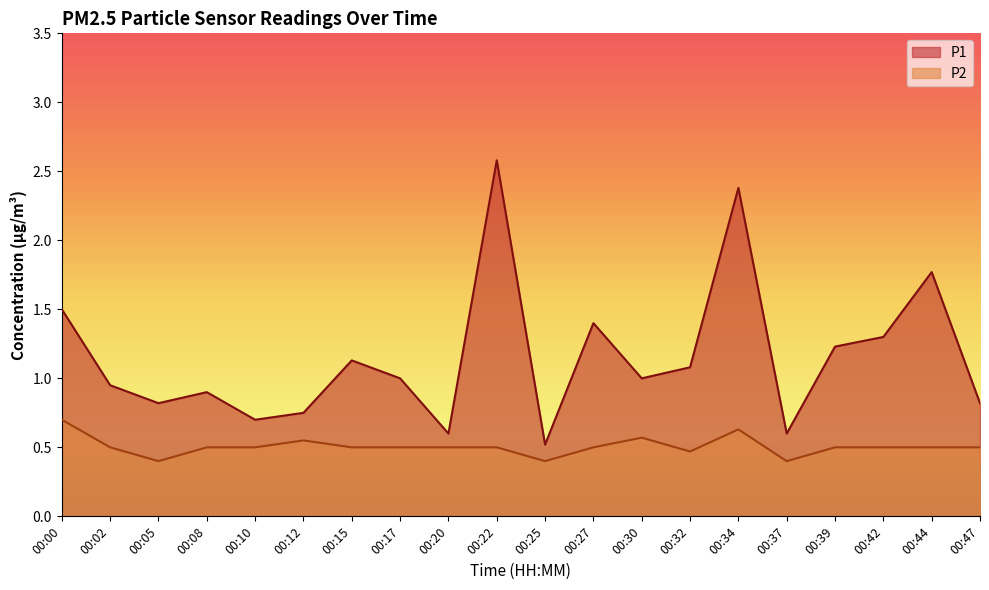

At 00:37, list the series in order from smallest to largest.

P2, P1